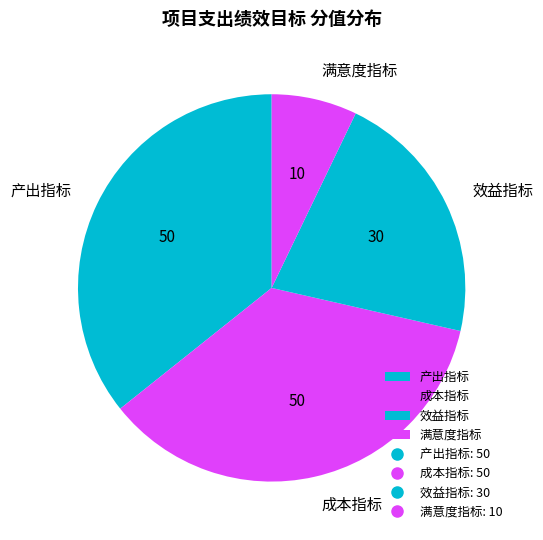

Which category has the smallest portion of the pie?

满意度指标